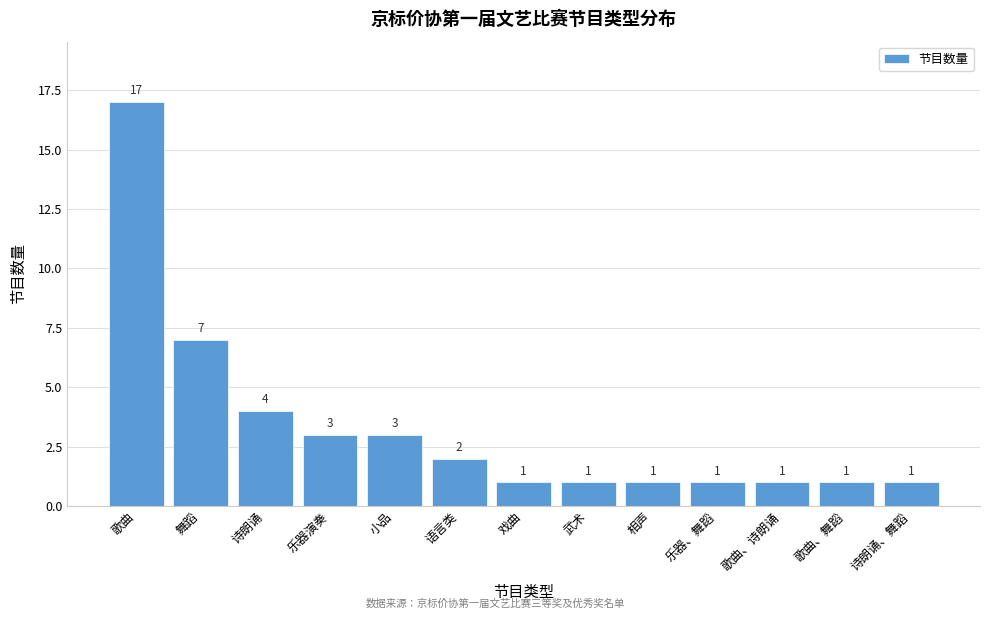

Reading left to right, extract all data points from this chart.

17	7	4	3	3	2	1	1	1	1	1	1	1